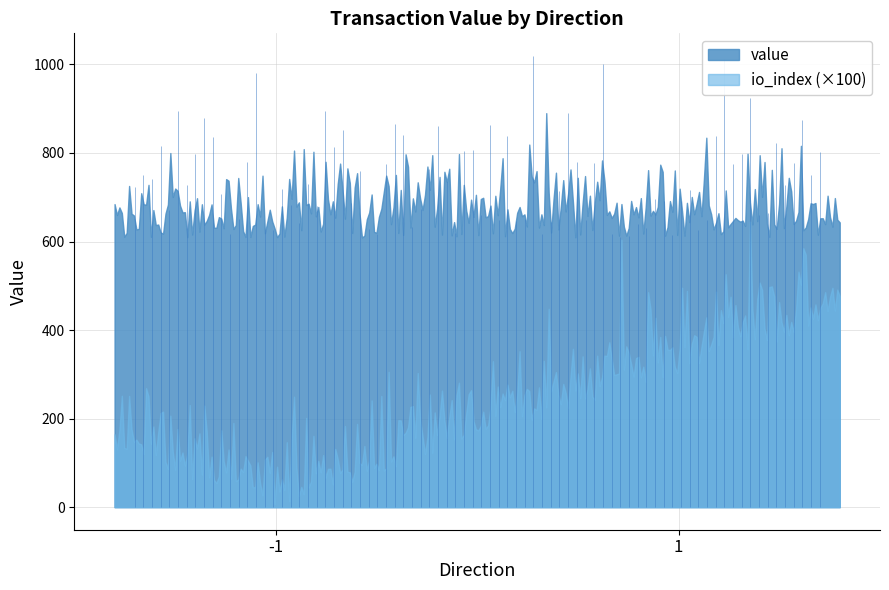

Between -1 and 1, which series saw the biggest shift?

io_index